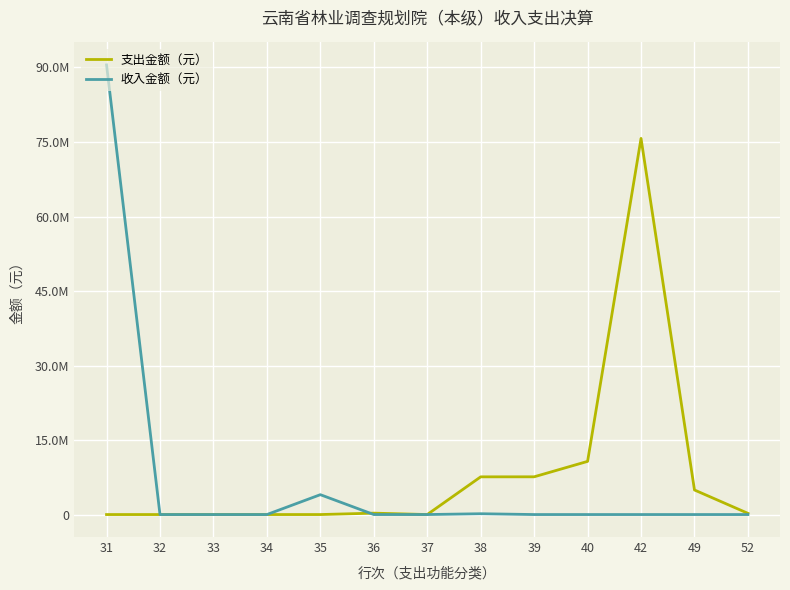

What is the average value of the 支出金额（元） series?

8237233.9